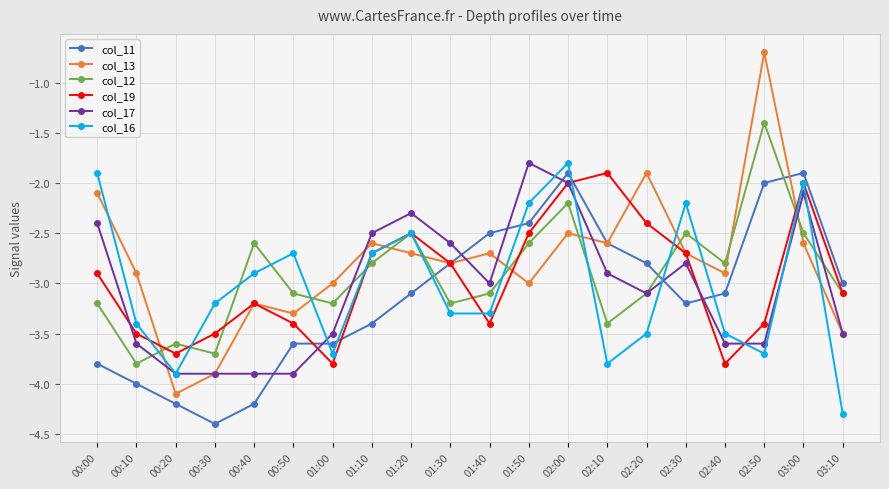

What is the minimum value for col_12?

-3.8